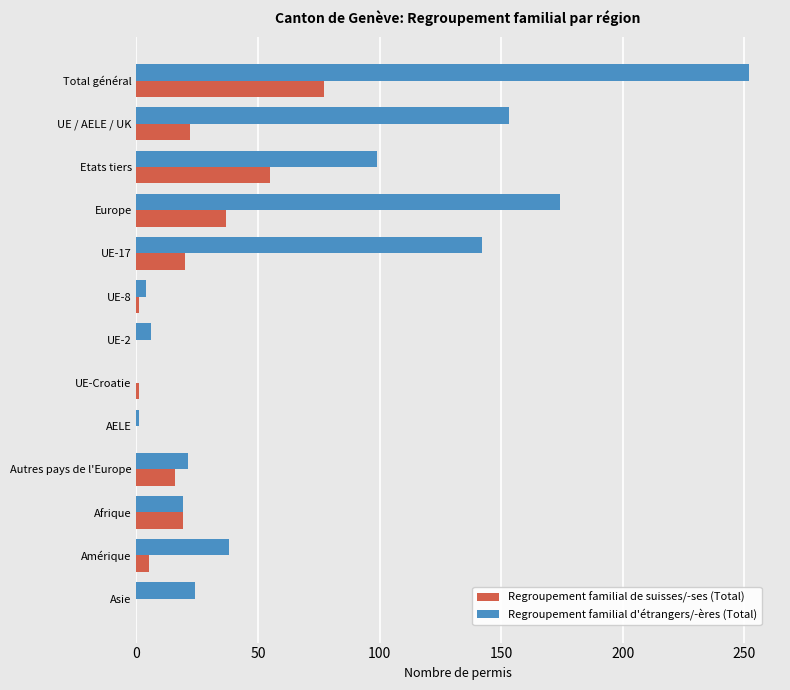

What are all the series names shown in the legend?

Regroupement familial de suisses/-ses (Total), Regroupement familial d'étrangers/-ères (Total)